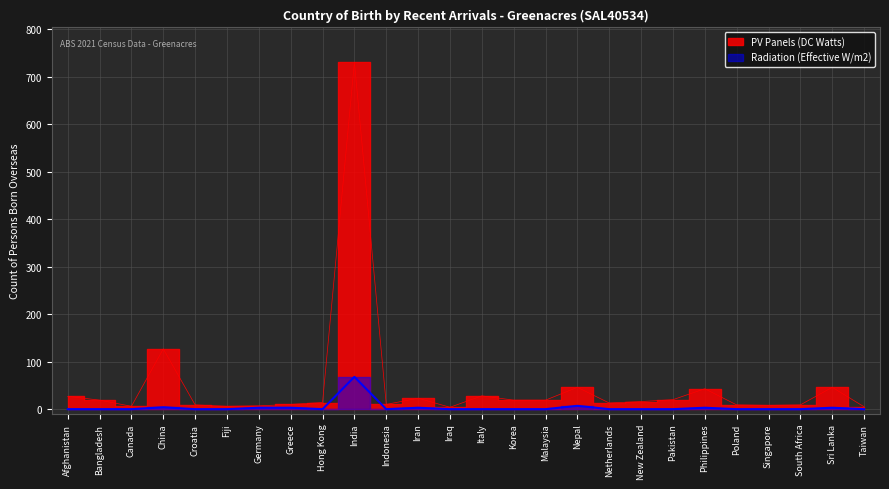

Reading right to left, extract all data points from this chart.

PV Panels (DC Watts): 5	46	9	8	9	43	20	16	13	46	19	19	28	4	23	10	731	14	10	7	6	9	127	6	19	27
Radiation (Effective W/m2): 0	3	0	0	0	3	0	0	0	7	0	0	0	0	3	0	68	0	3	3	0	0	4	0	0	0